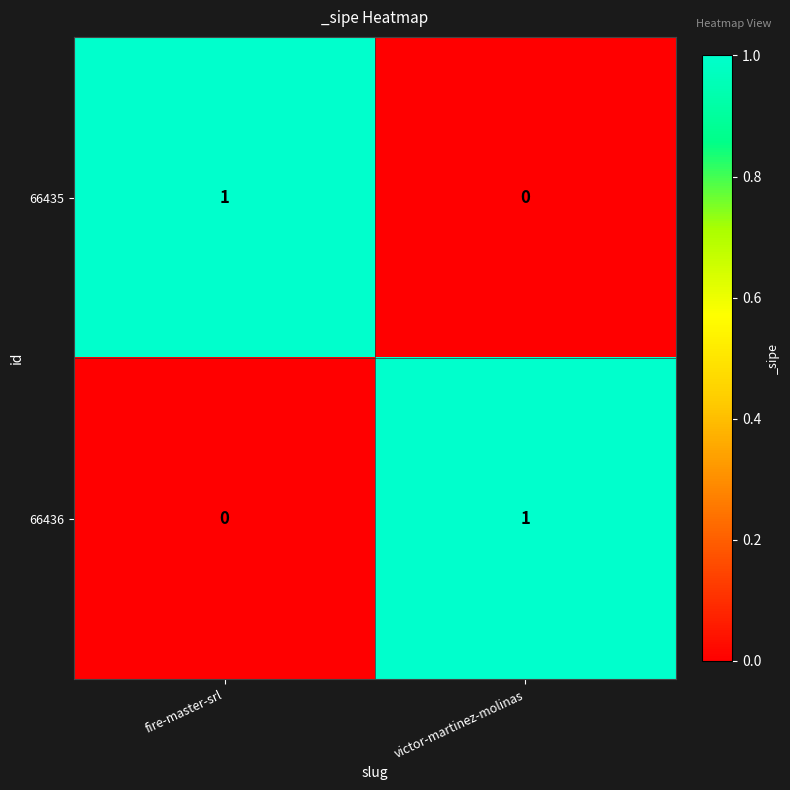

At victor-martinez-molinas, list the series in order from largest to smallest.

66436, 66435